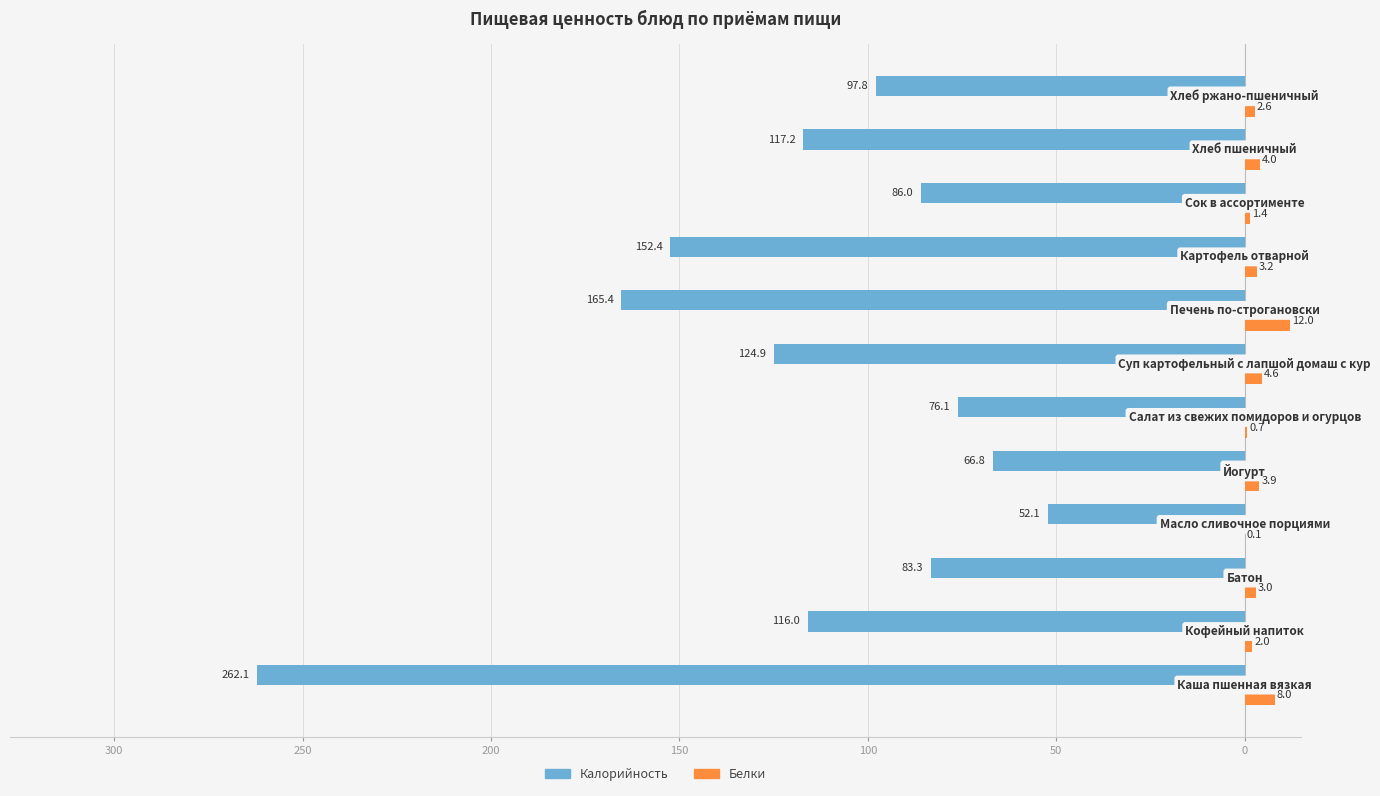

What are all the series names shown in the legend?

Калорийность, Белки